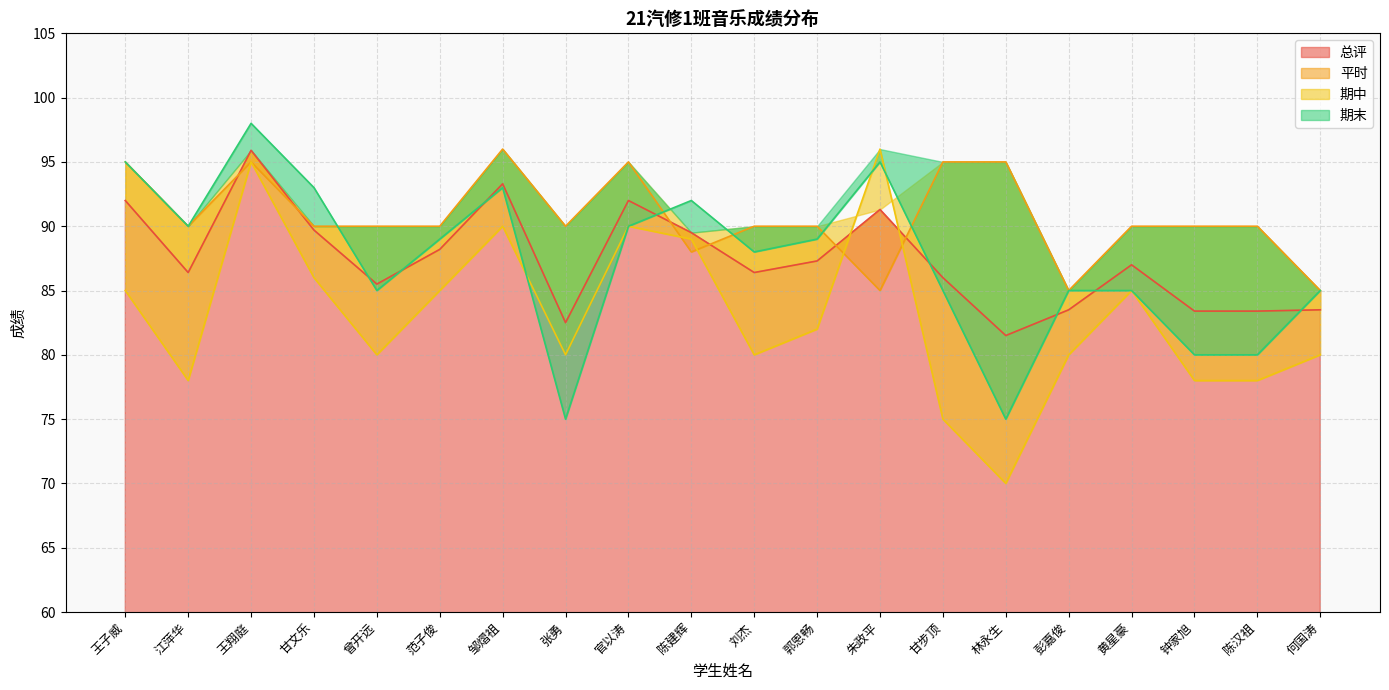

What is the sum of all 平时 values?

1814.0